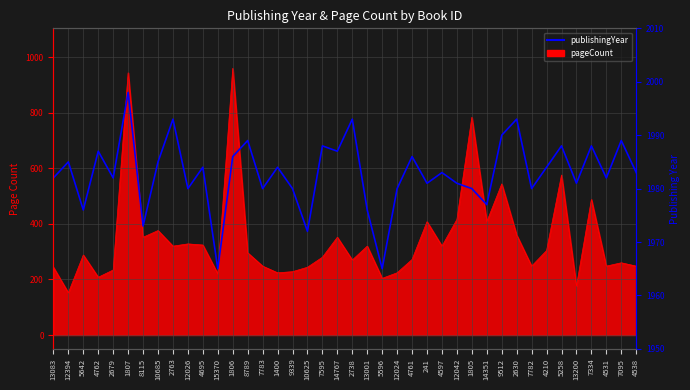

The value at 241 is 1119. True or false?

False